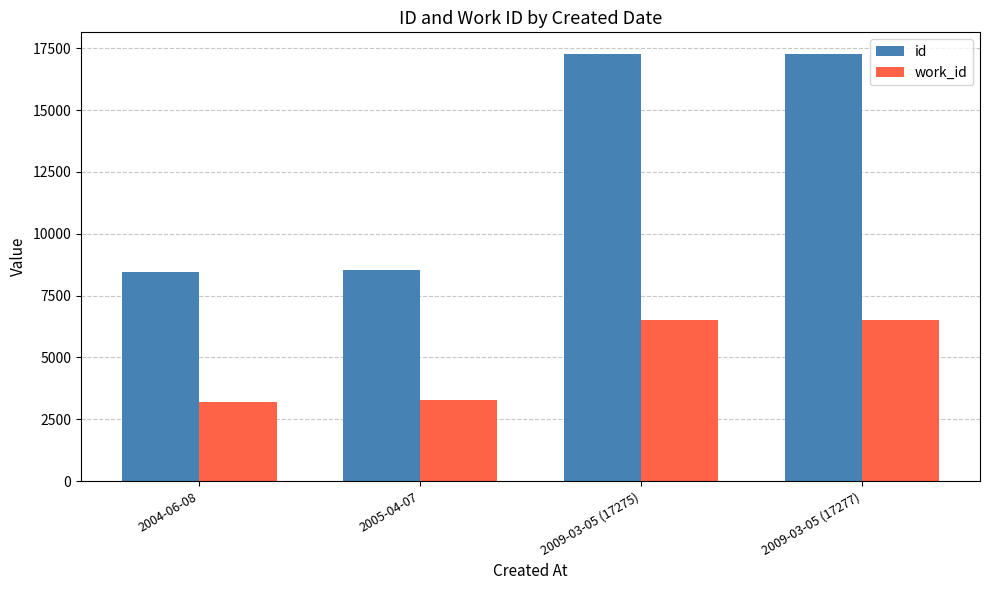

At which label is work_id closest to 4854?

2005-04-07